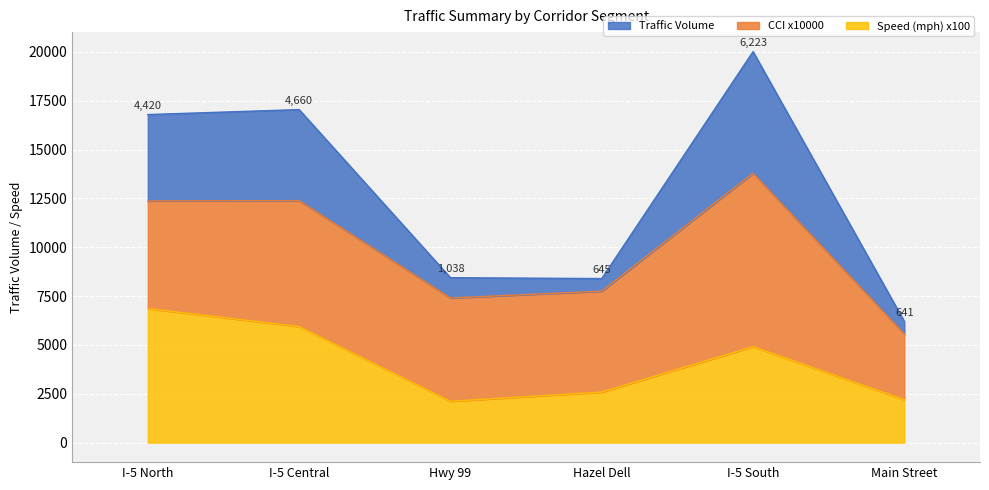

Where is the first local minimum for Speed (mph)?

Hwy 99